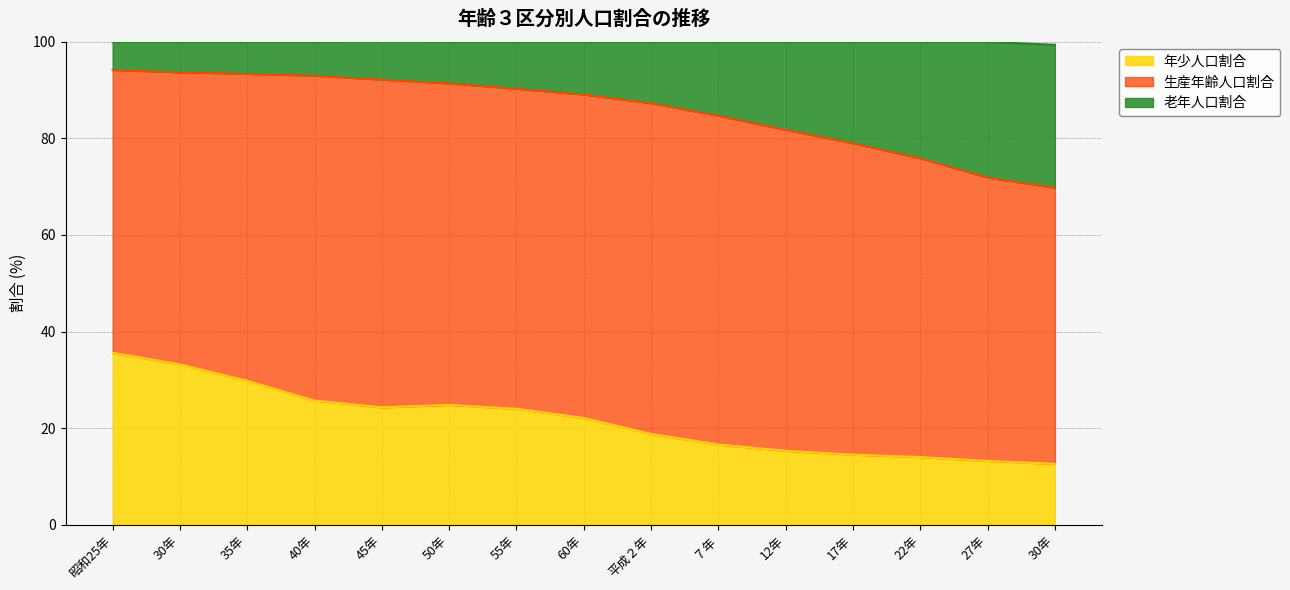

Which series has the widest spread of values?

老年人口割合